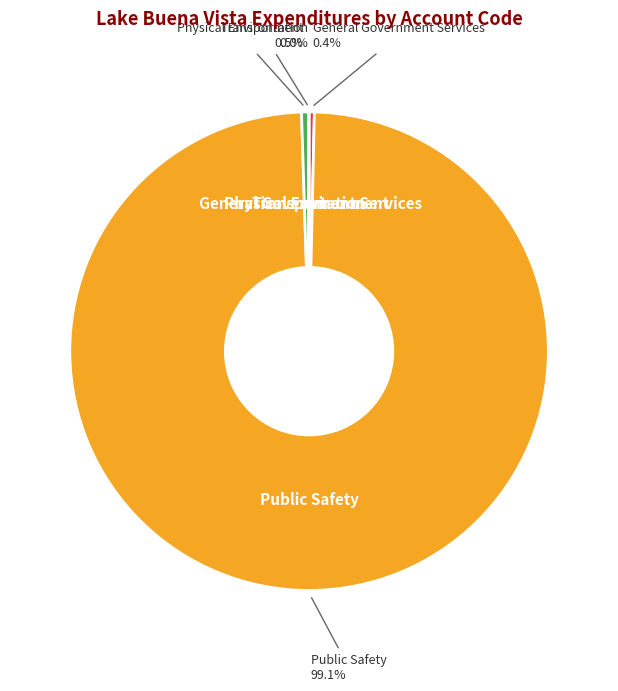

How much of the chart is everything except General Government Services?

99.6%